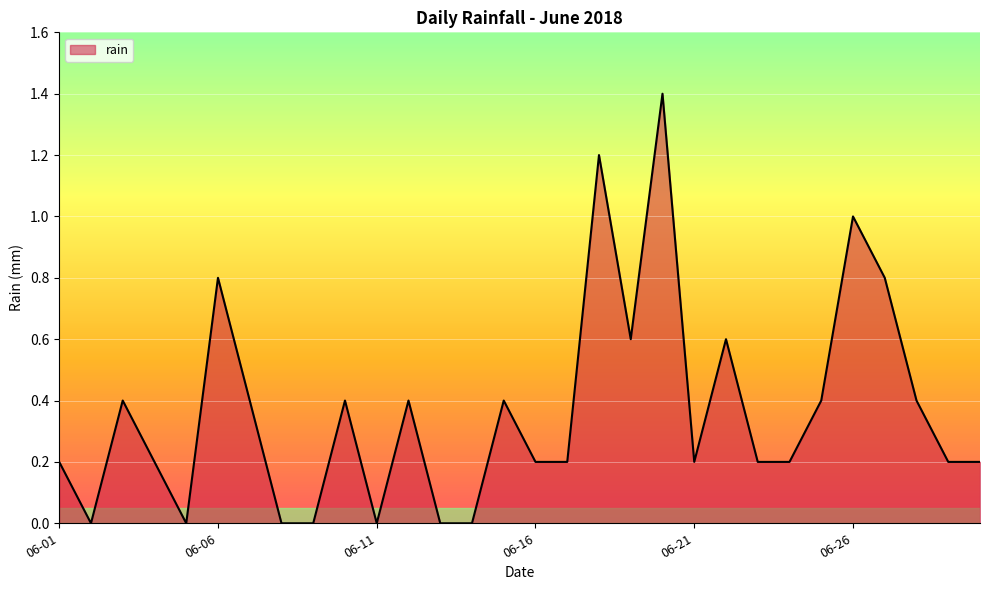

What is the greatest value displayed?

1.4